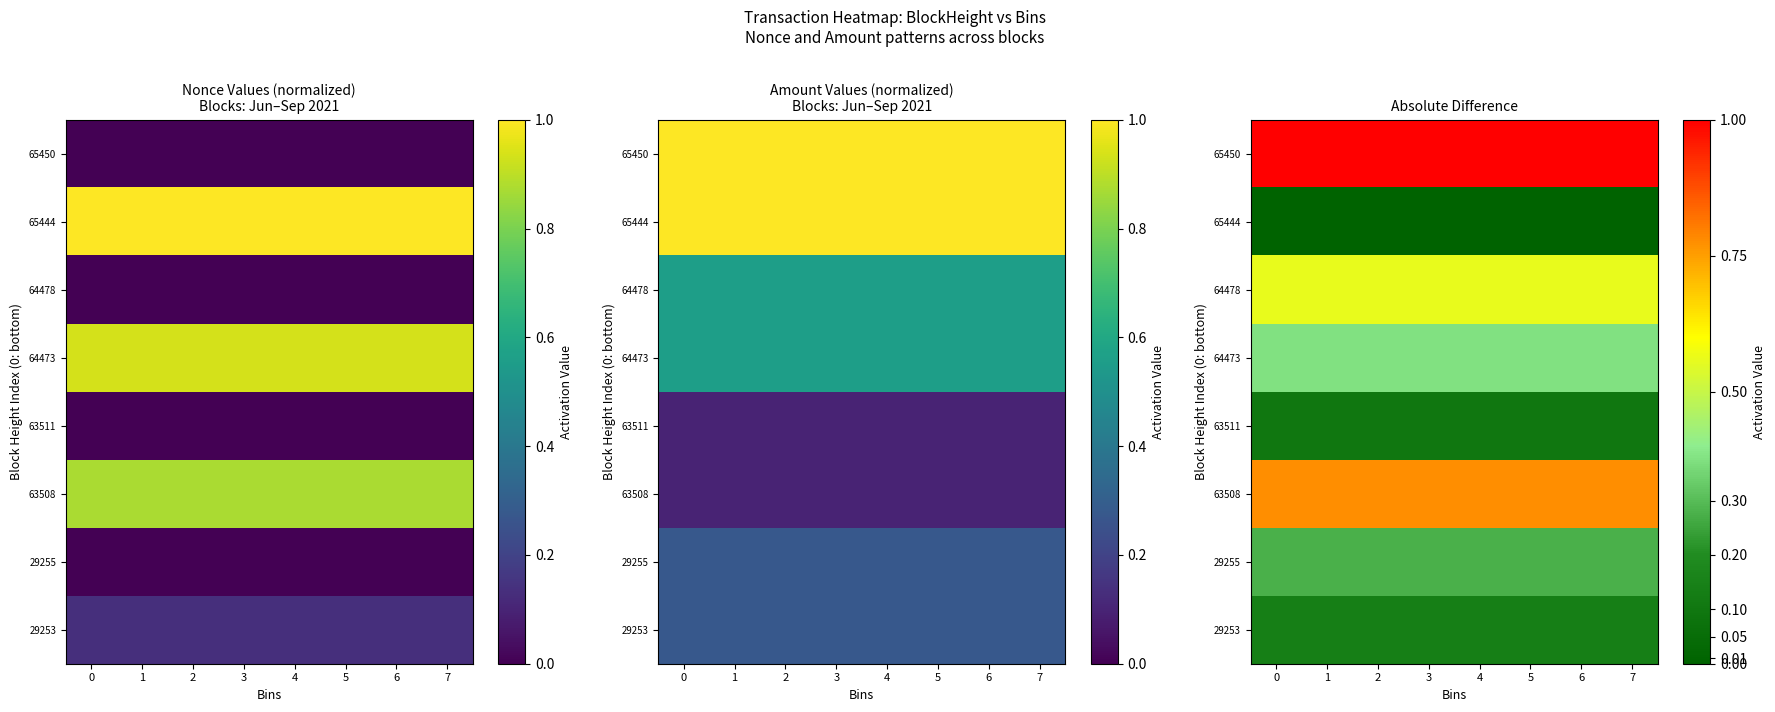

What is the minimum value for 63511?

0.1